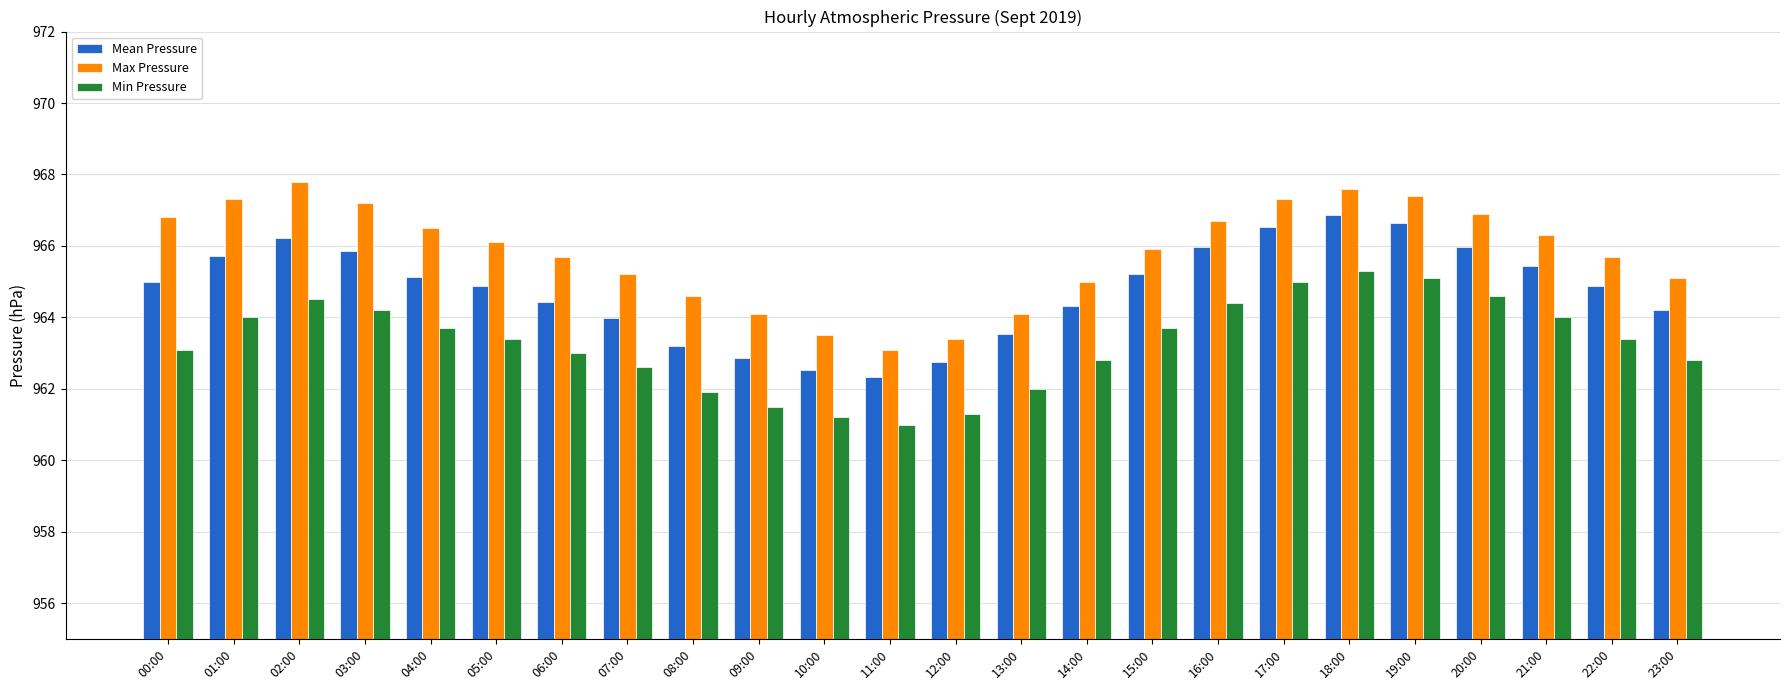

What is the smallest value displayed?

961.0